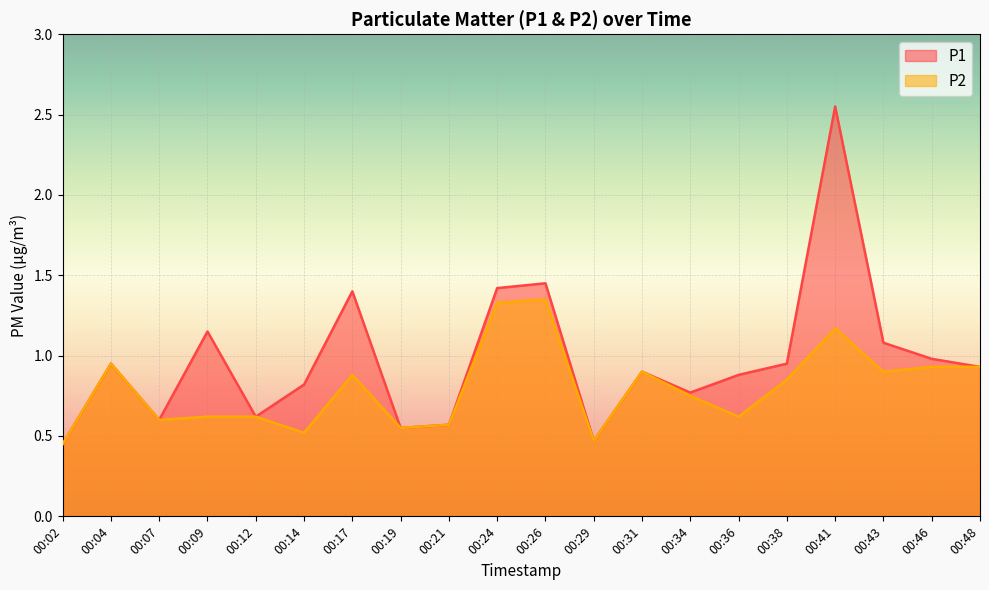

List the series in order of their peak value, highest first.

P1, P2